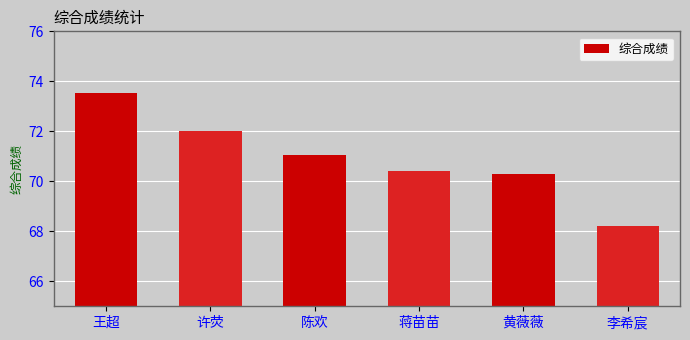

How many categories are shown in the chart?

6